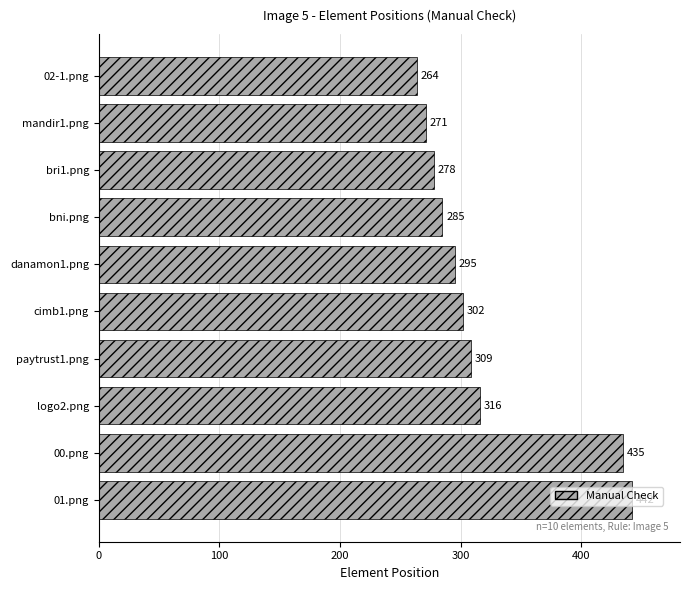

How many categories are shown in the chart?

10